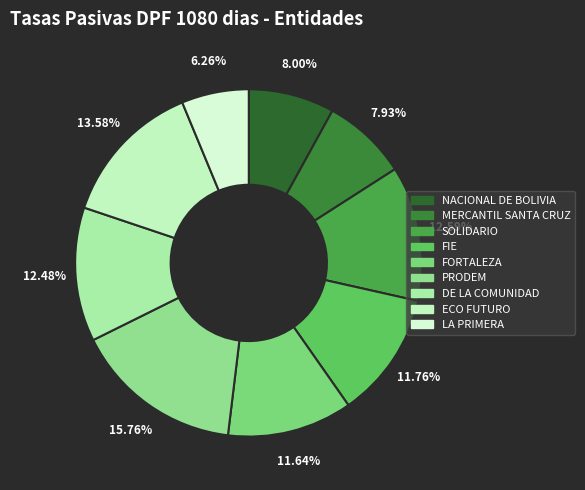

To the nearest percent, what portion does FORTALEZA represent?

12%